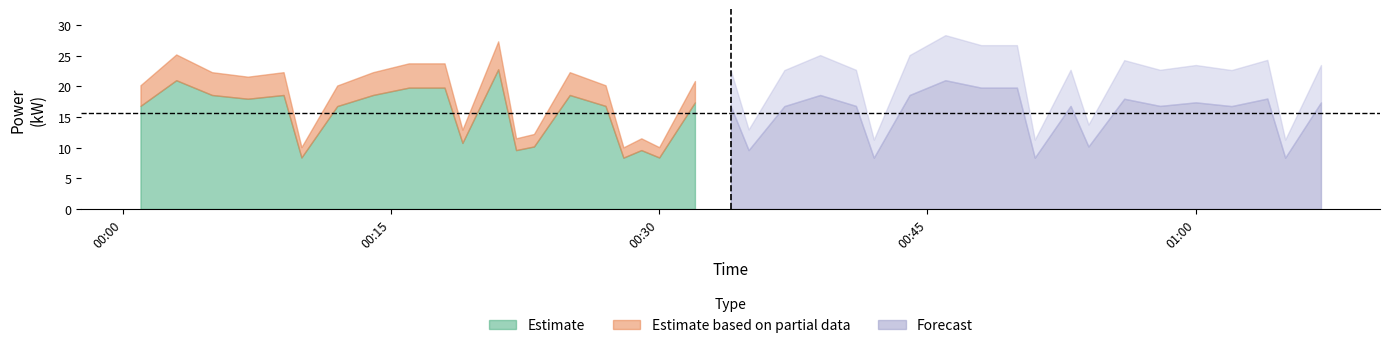

What is the minimum value shown in the chart?

8.4